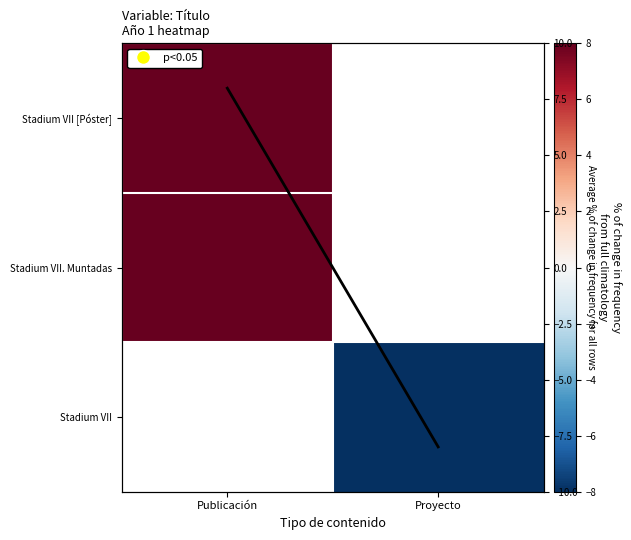

What is the difference between the maximum and minimum values in the Column mean series?

16.0